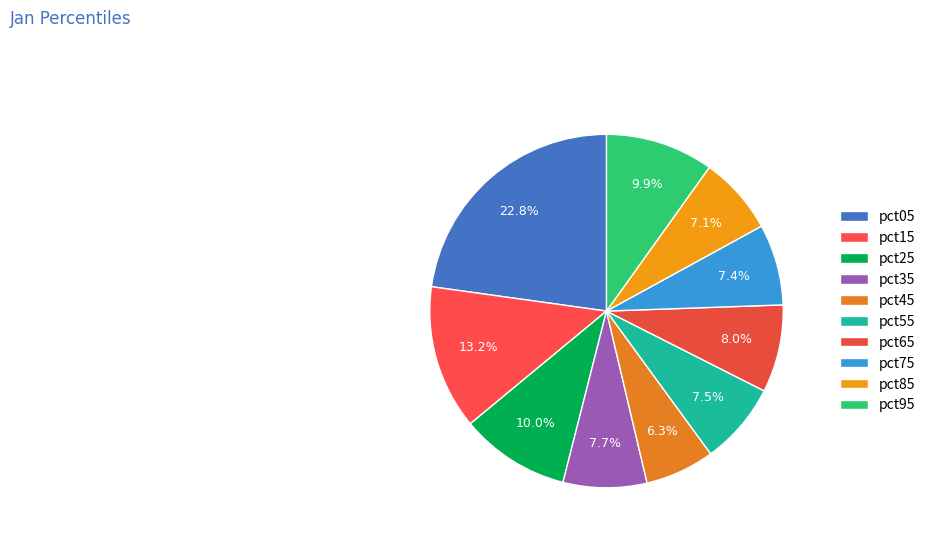

Rank the categories by value from highest to lowest.

pct05, pct15, pct25, pct95, pct65, pct35, pct55, pct75, pct85, pct45